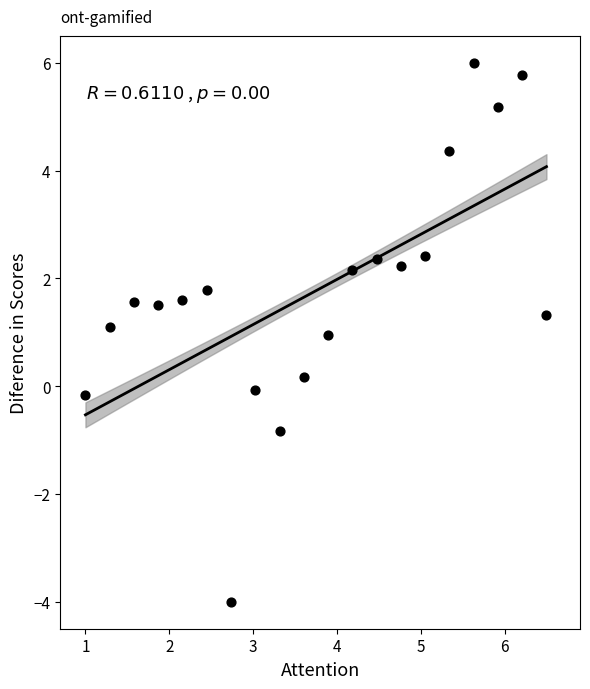

What is the range of X values (max minus min)?

5.5